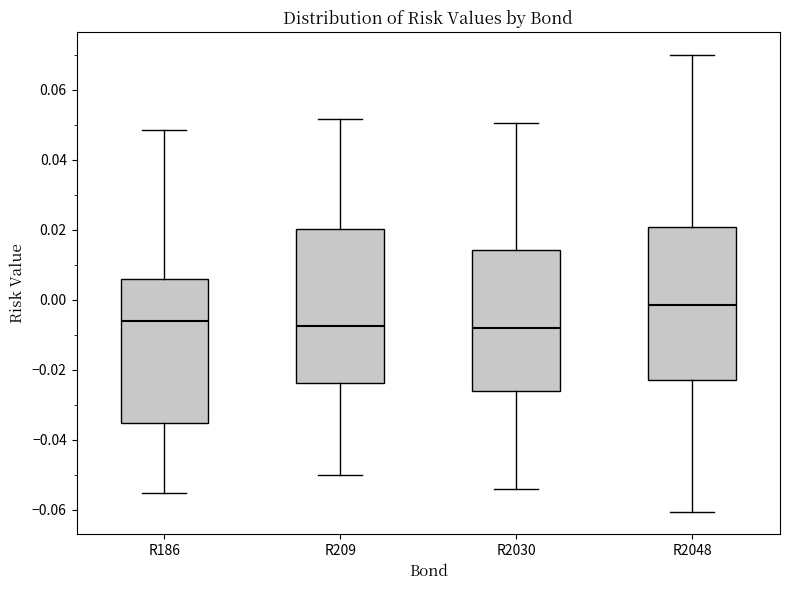

Reading left to right, read every box against the y-axis: the position of its median line, the range the box covers, and the ends of its whiskers. The values are not printed on the chart, so give them approximately, as read against the axis.

R186: median -0.006, box -0.036 to 0.006, whiskers -0.056 to 0.048
R209: median -0.008, box -0.024 to 0.020, whiskers -0.050 to 0.052
R2030: median -0.008, box -0.026 to 0.014, whiskers -0.054 to 0.050
R2048: median -0.002, box -0.022 to 0.020, whiskers -0.060 to 0.070